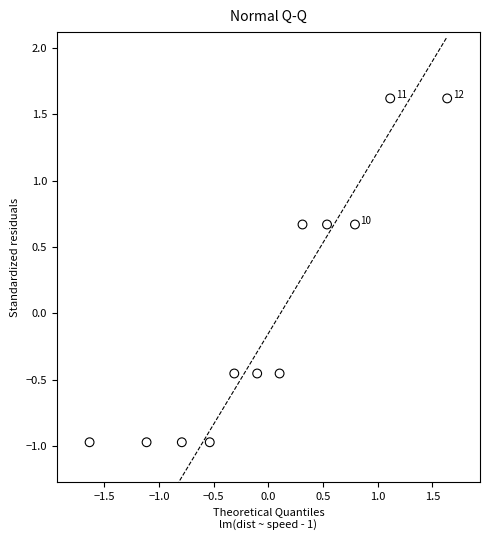

What is the range of Y values (max minus min)?

2.6